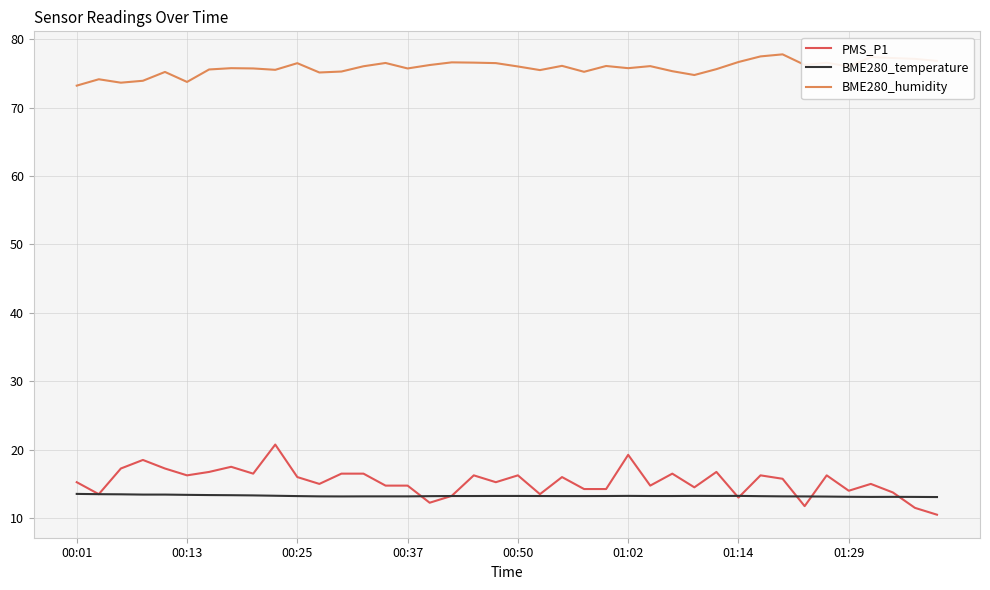

What are all the series names shown in the legend?

PMS_P1, BME280_temperature, BME280_humidity